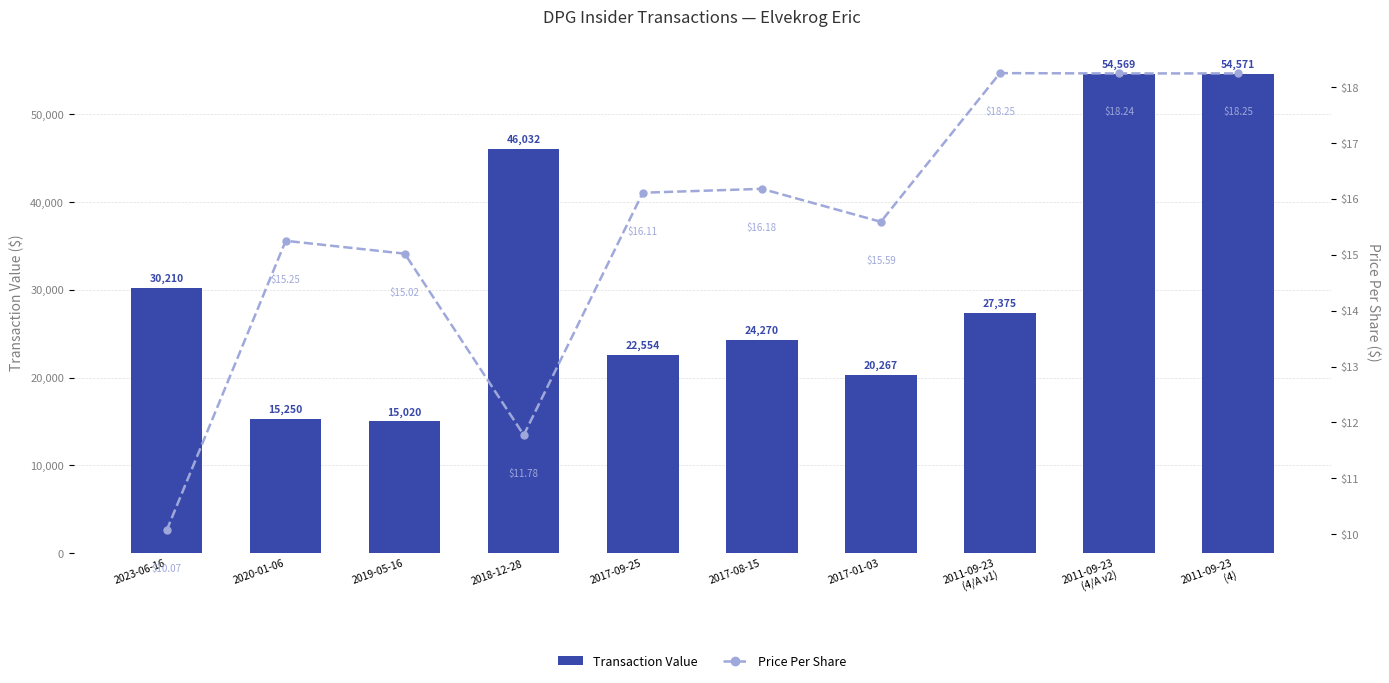

Where does the Transaction Value series first go above 27375?

2023-06-16